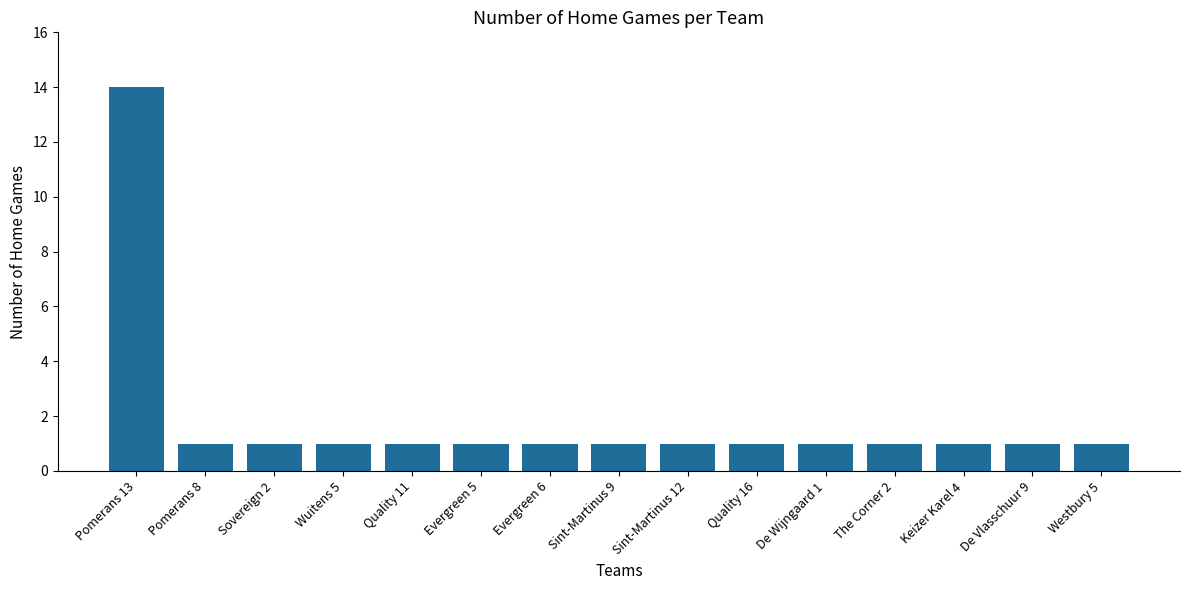

What is the label of the 11th bar from the right?

Quality 11